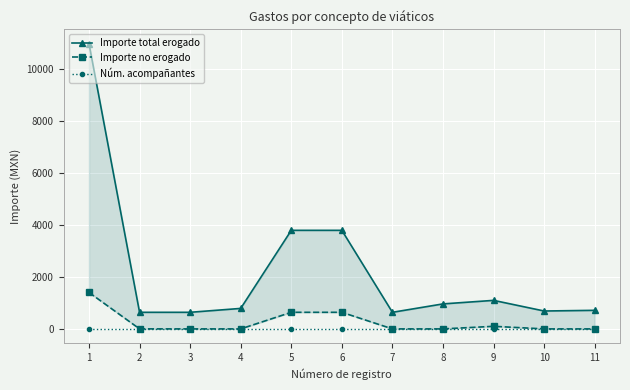

At which label is Núm. acompañantes closest to 0?

1